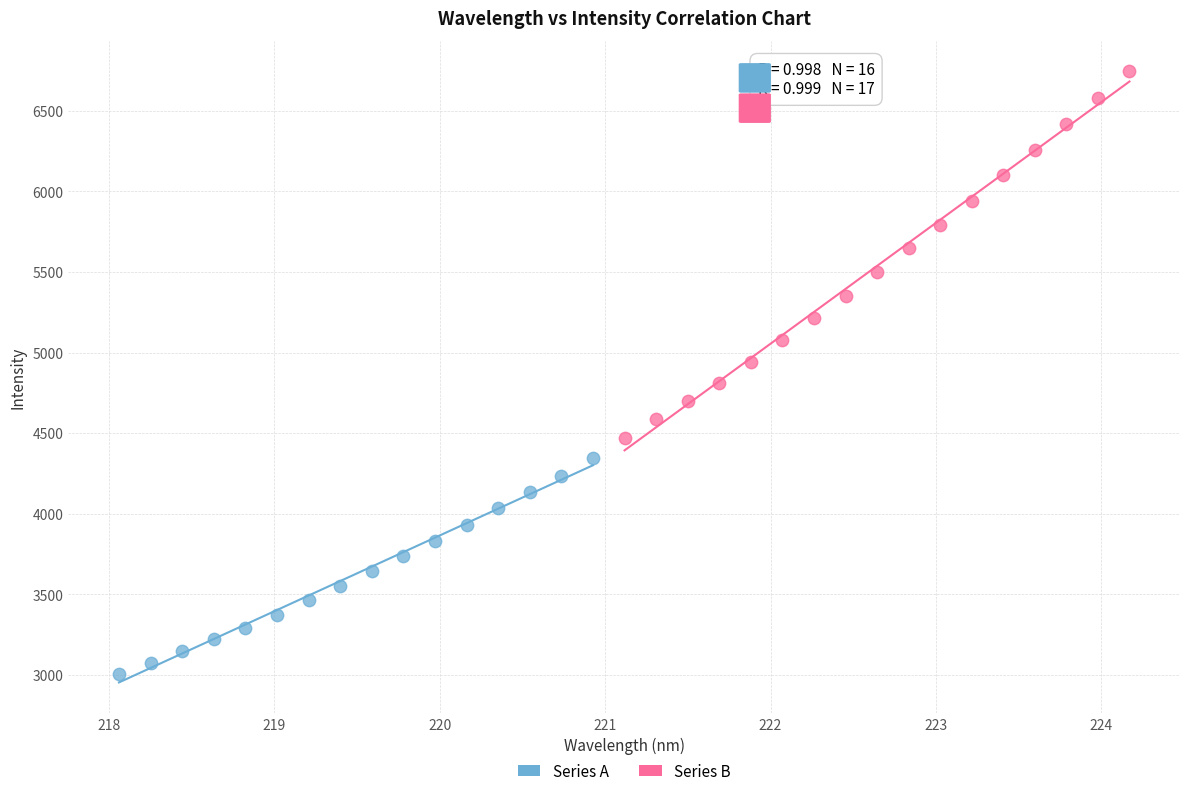

Which series reaches the maximum Y coordinate?

Series B